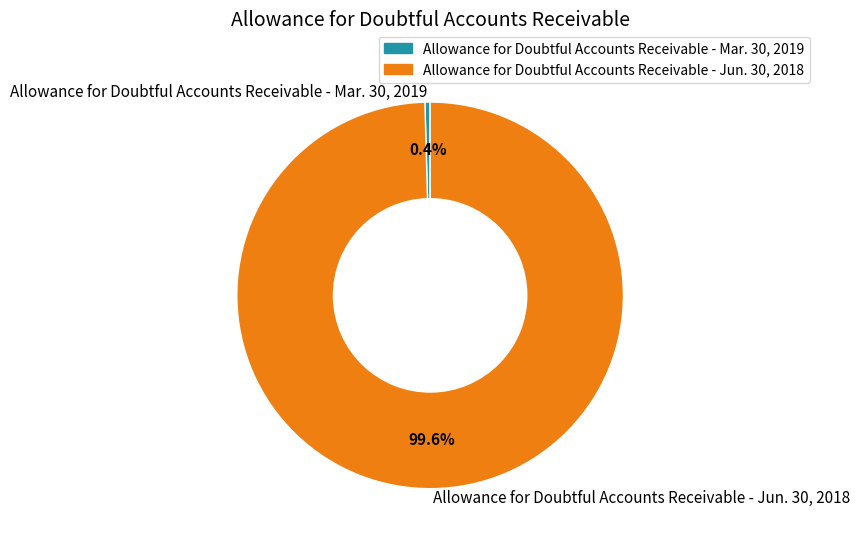

Is Allowance for Doubtful Accounts Receivable - Mar. 30, 2019 the majority of the pie?

No